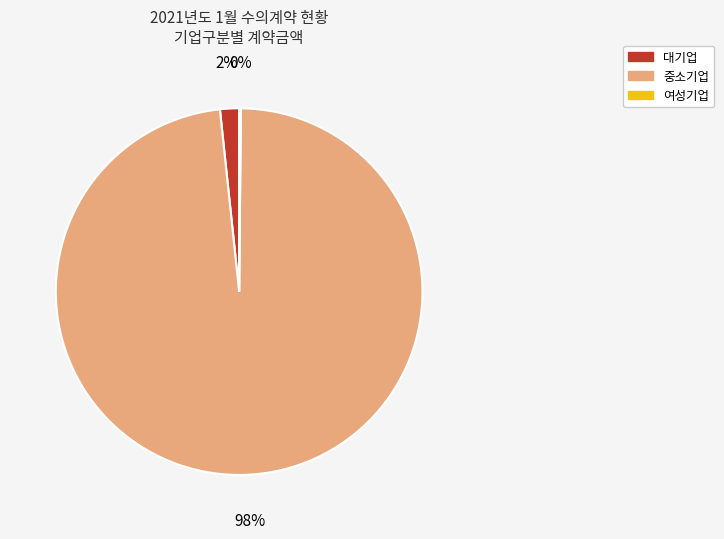

Is there a majority slice in this chart?

Yes